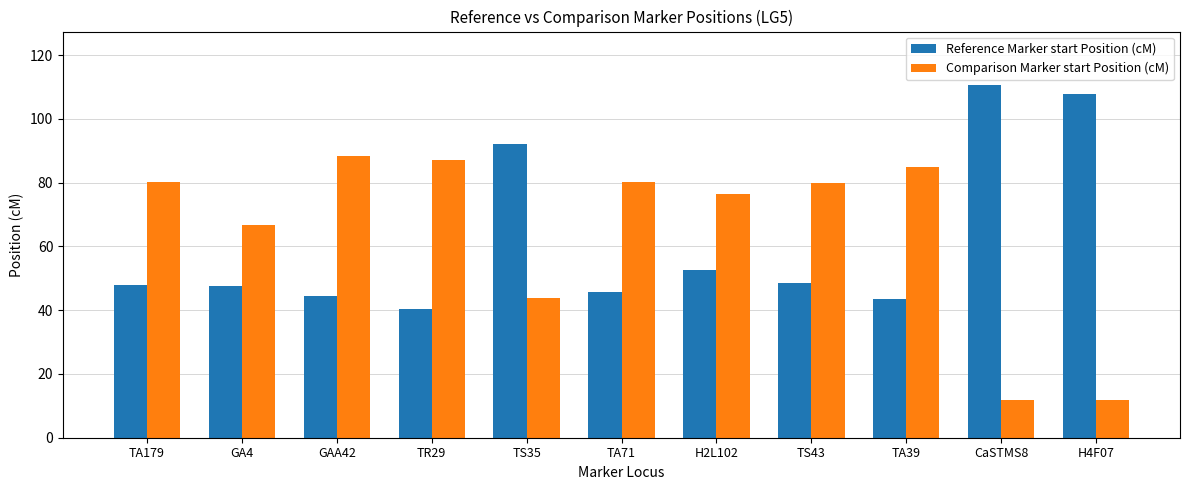

What is the sum of all Comparison Marker start Position (cM) values?

711.8